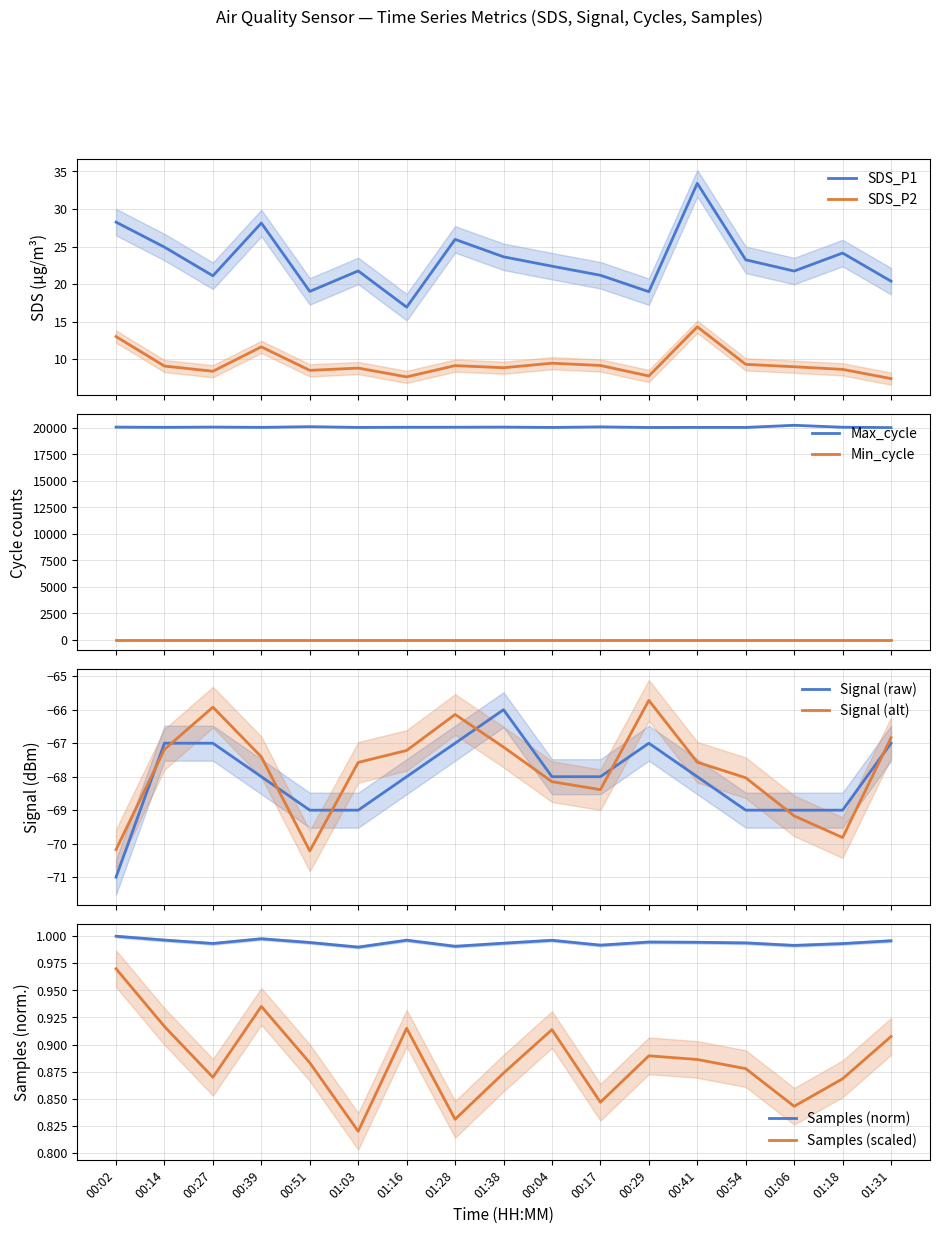

Rank the series by their maximum value, from lowest to highest.

Signal, Samples, SDS_P2, SDS_P1, Max_cycle